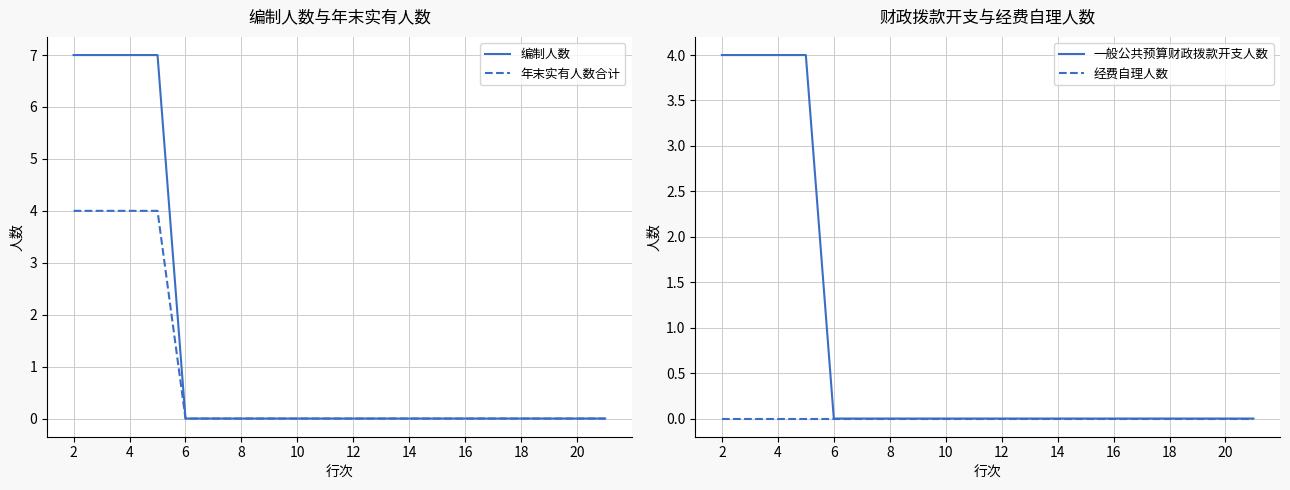

What is the difference between the maximum and second lowest values in the 年末实有人数合计 series?

4